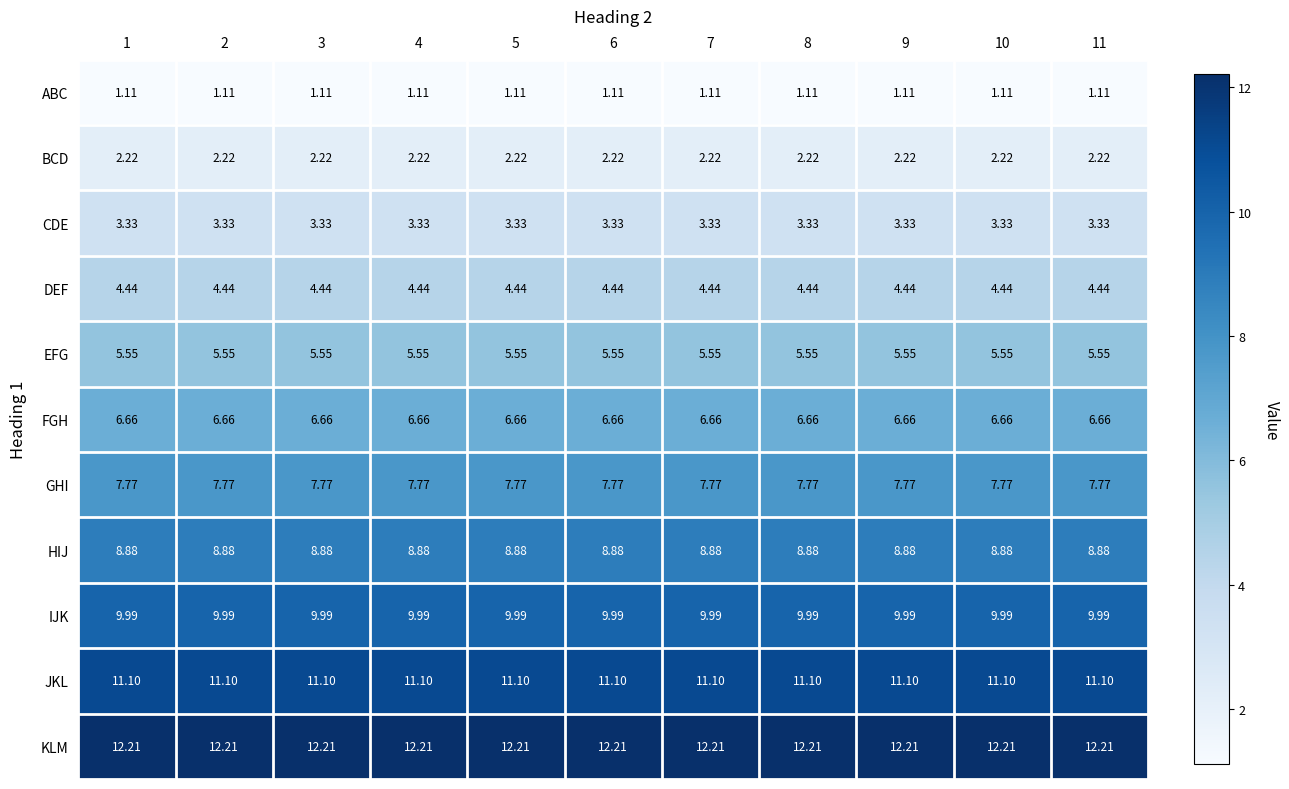

List the series in order of their peak value, lowest first.

ABC, BCD, CDE, DEF, EFG, FGH, GHI, HIJ, IJK, JKL, KLM